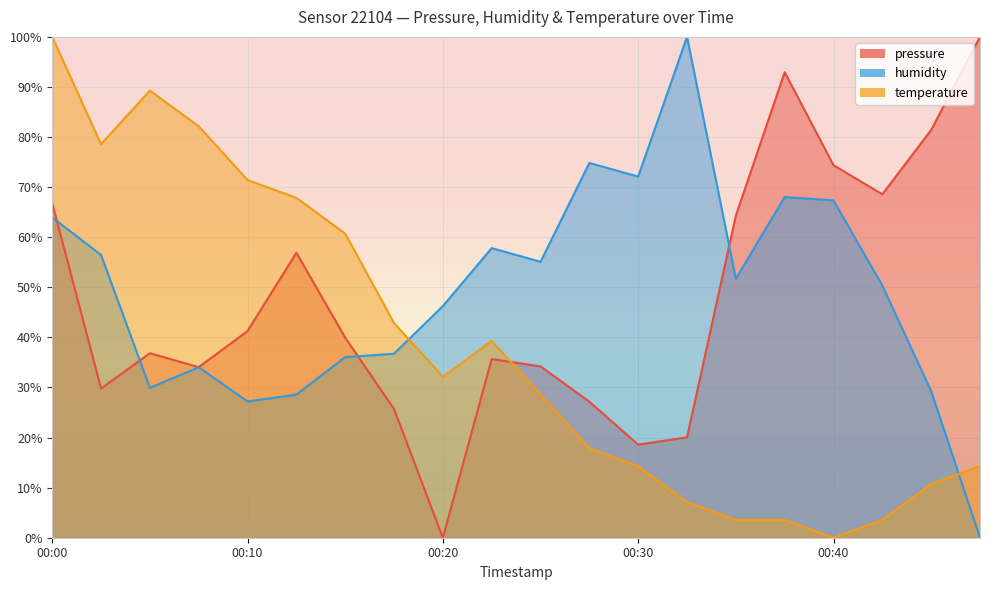

What is the greatest value displayed?

100.0